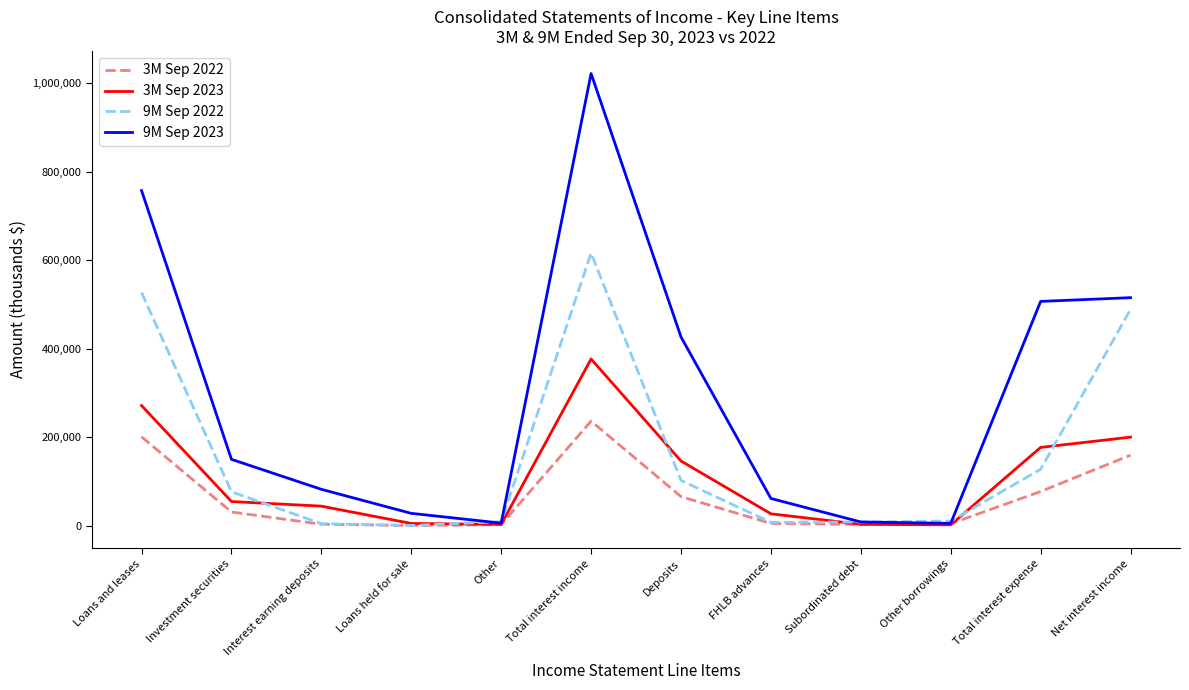

Which series has the largest range (max minus min)?

9M Sep 2023